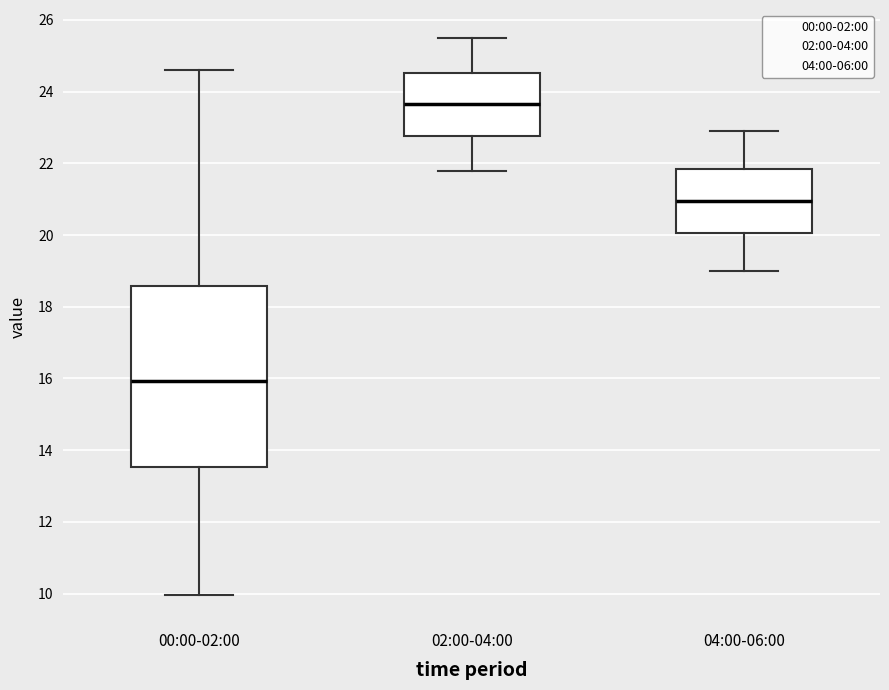

Which box has the highest median line?

02:00-04:00